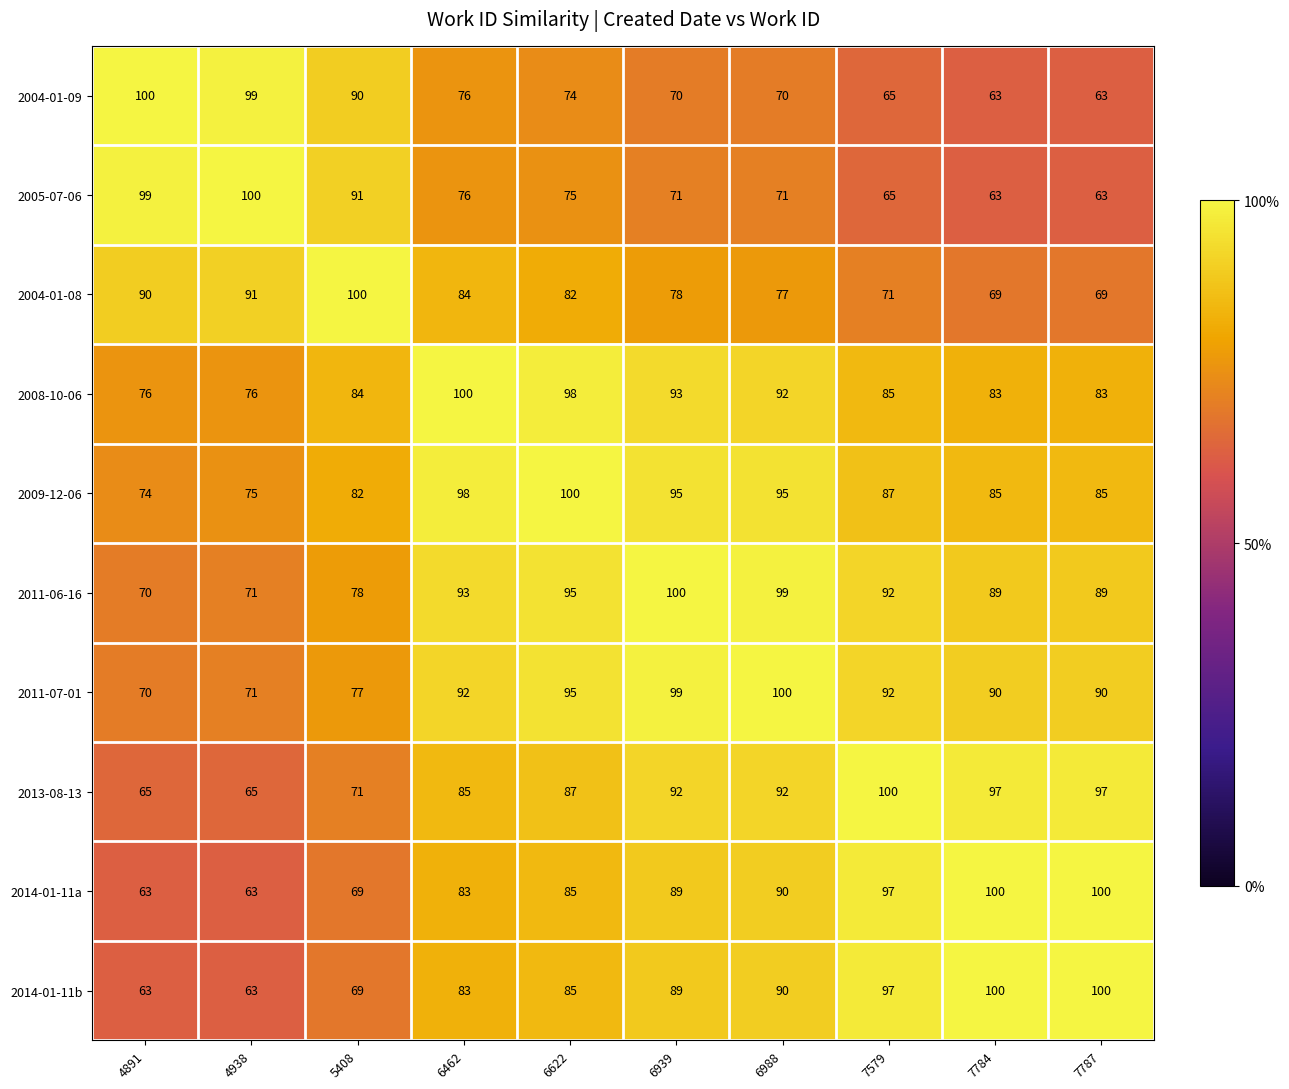

What is the highest value of the 2014-01-11b series?

100